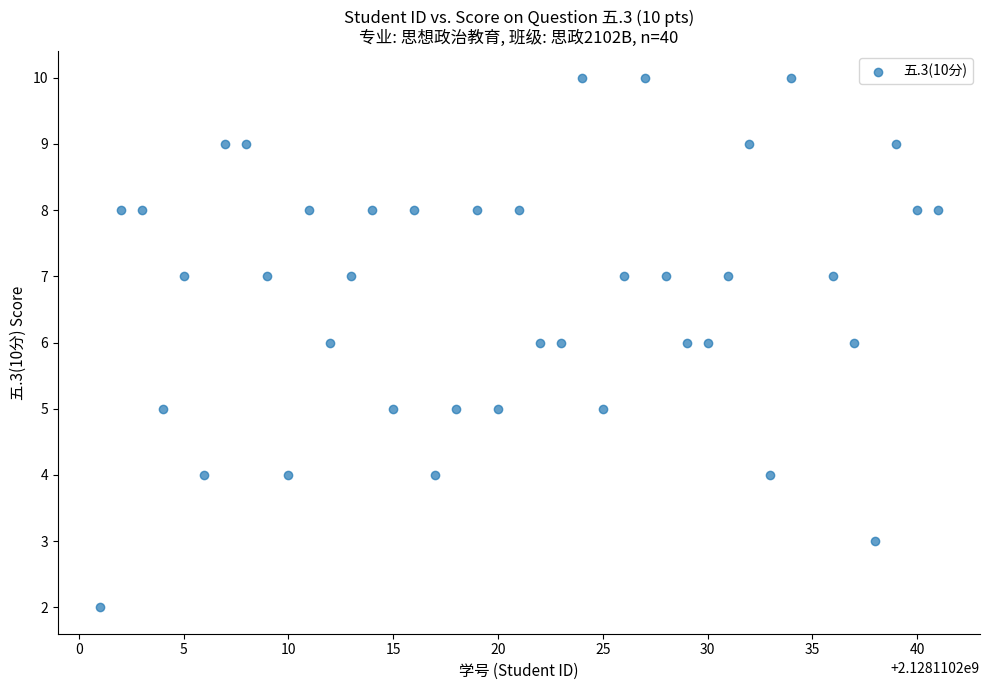

What is the range of Y values (max minus min)?

8